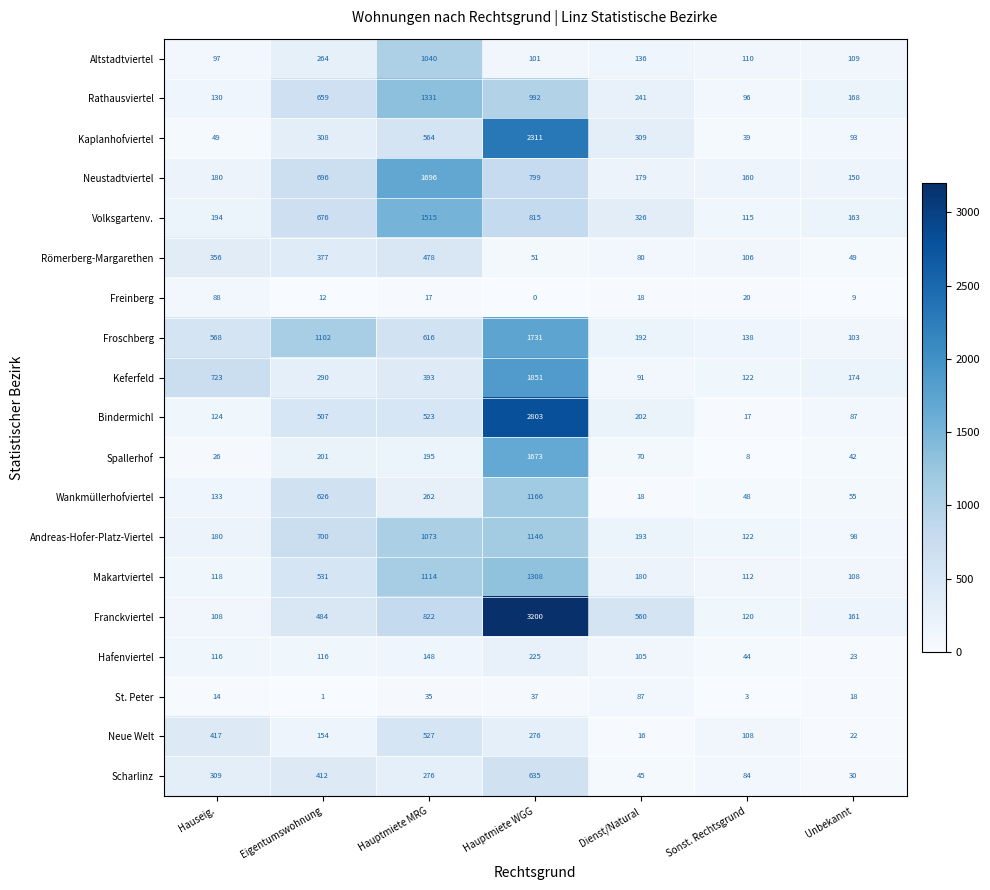

At which label is Makartviertel closest to 708?

Eigentumswohnung